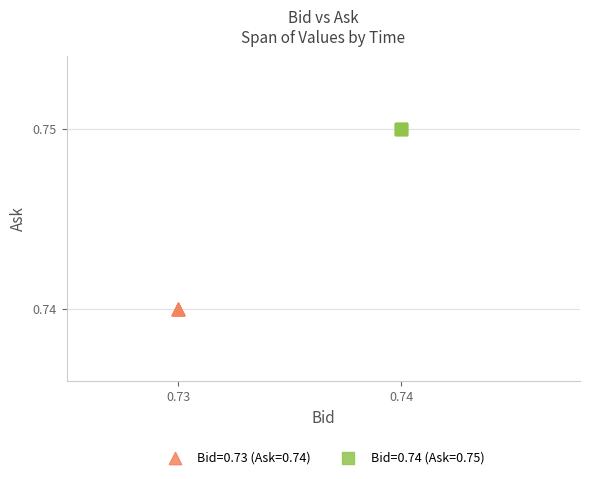

Which series reaches the maximum Y coordinate?

Bid=0.74 (Ask=0.75)